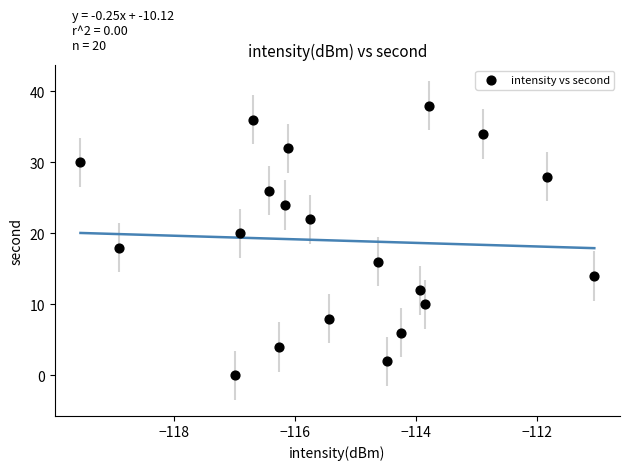

What is the range of Y values (max minus min)?

38